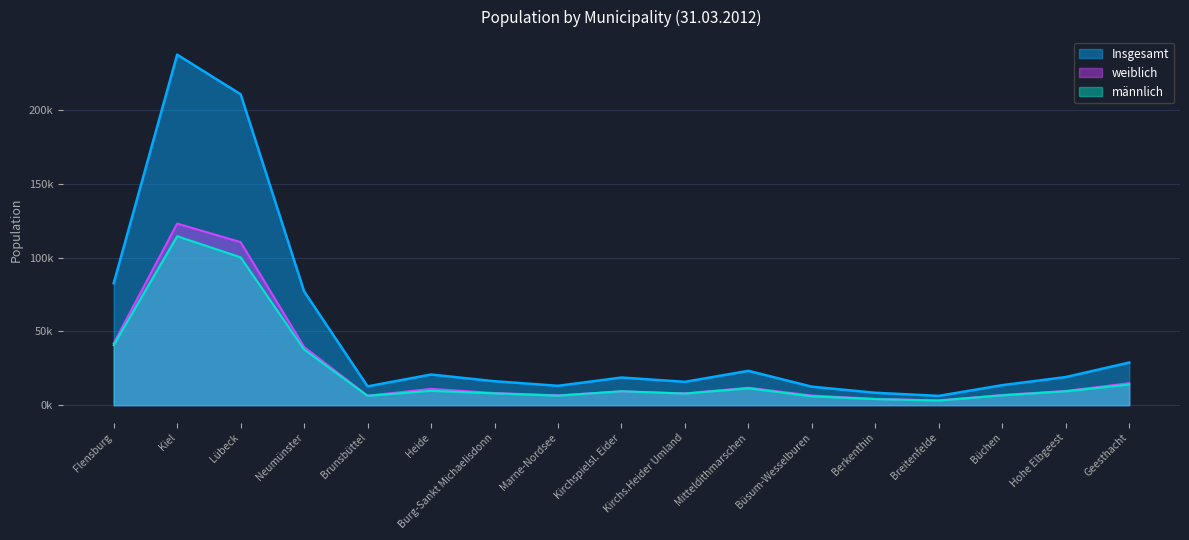

Rank the series by their maximum value, from lowest to highest.

männlich, weiblich, Insgesamt